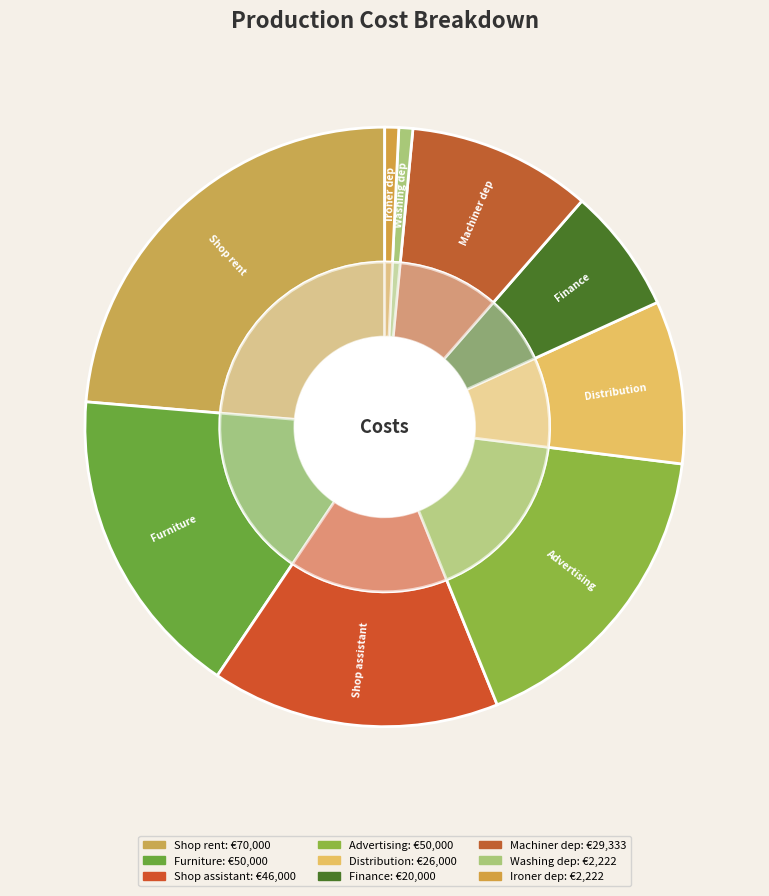

Rank the categories by value from highest to lowest.

Shop rent, Furniture, Advertising, Shop assistant, Machiner dep, Distribution, Finance, Washing dep, Ironer dep